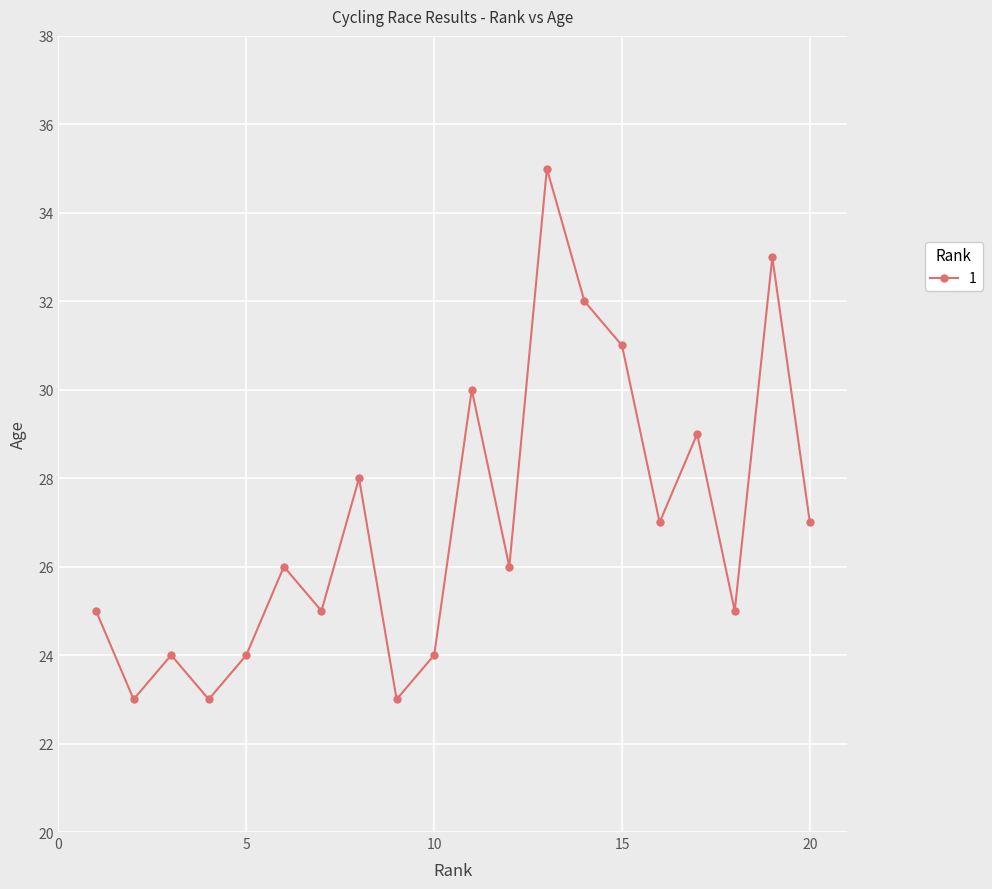

What is the maximum value shown in the chart?

35